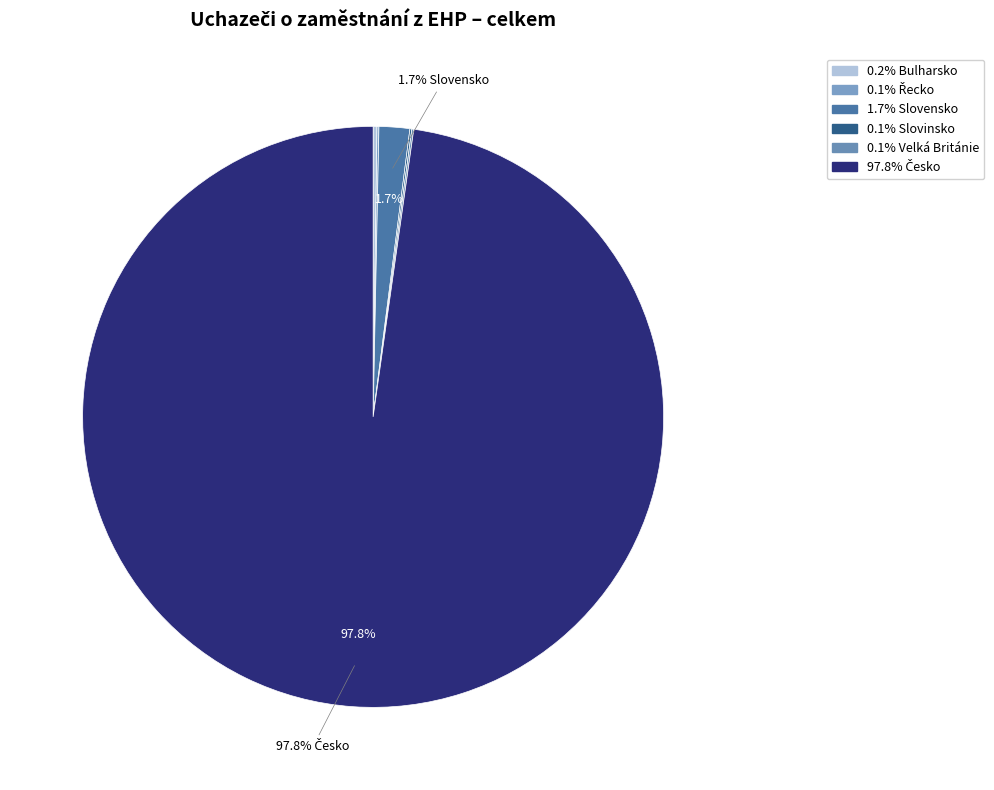

How many slices are in this pie chart?

6